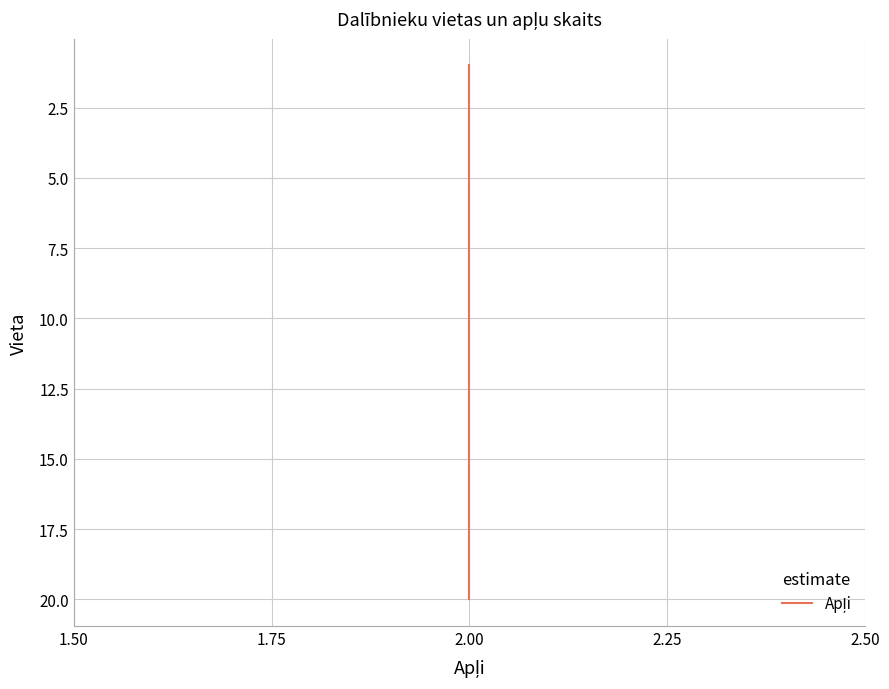

How many values are below 11?

10